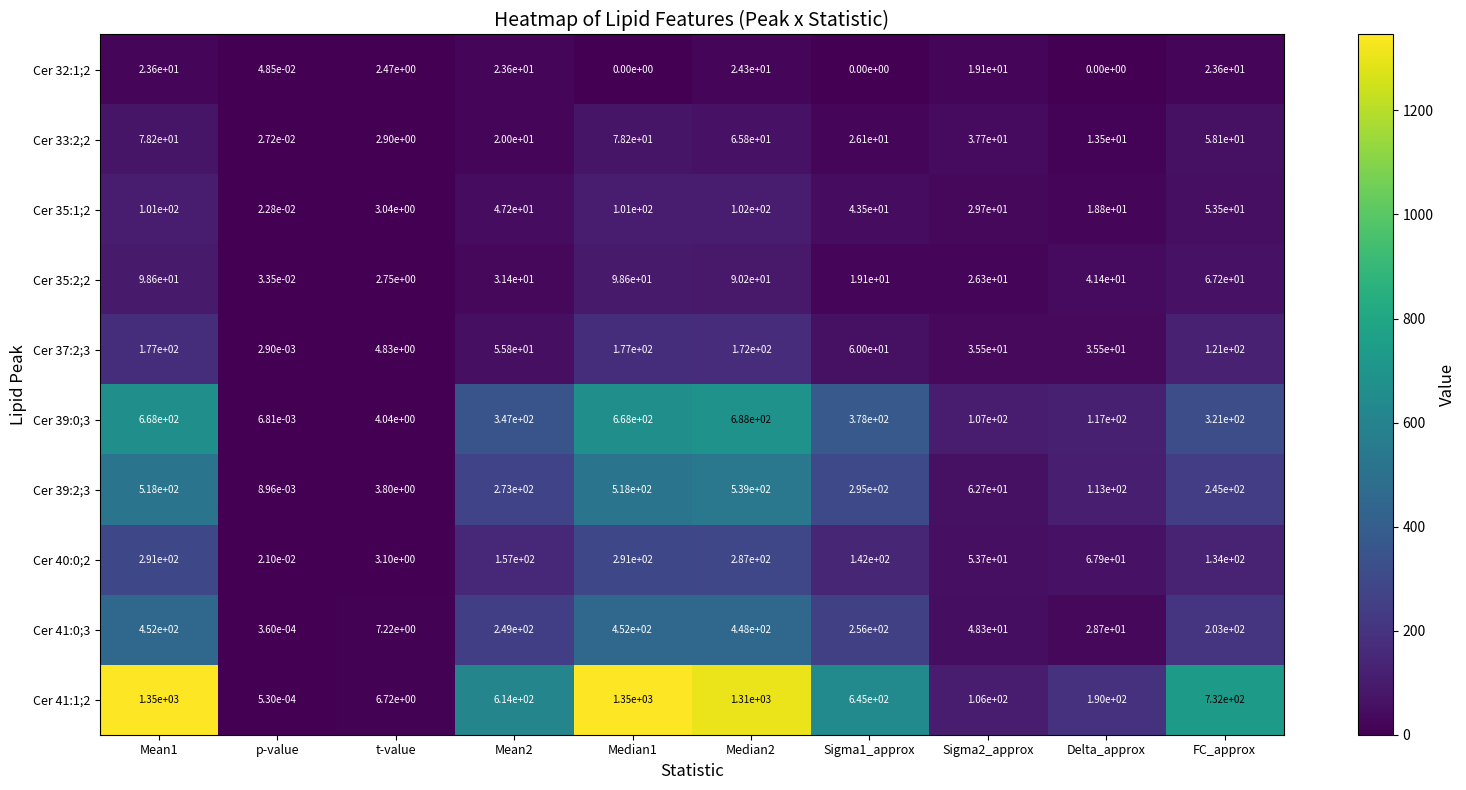

Is it true that Cer 35:2;2 equals 3.7 at t-value?

False